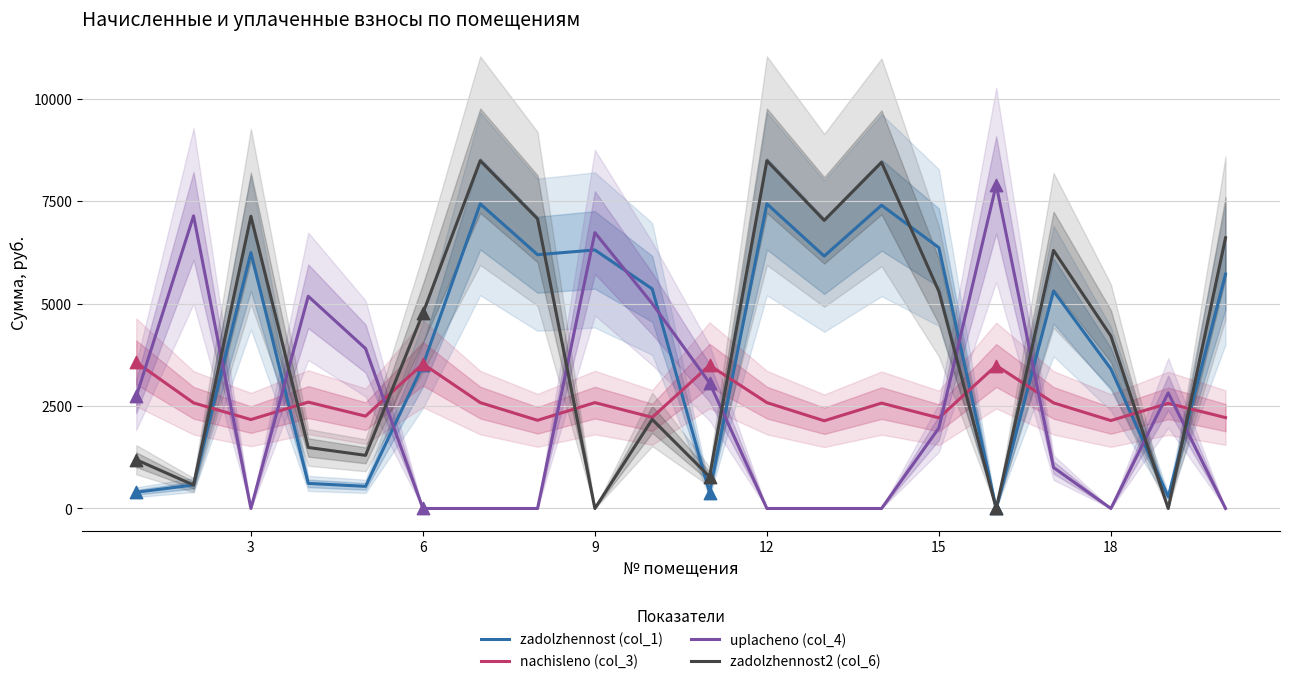

What is the highest value of the zadolzhennost2 (col_6) series?

8487.2